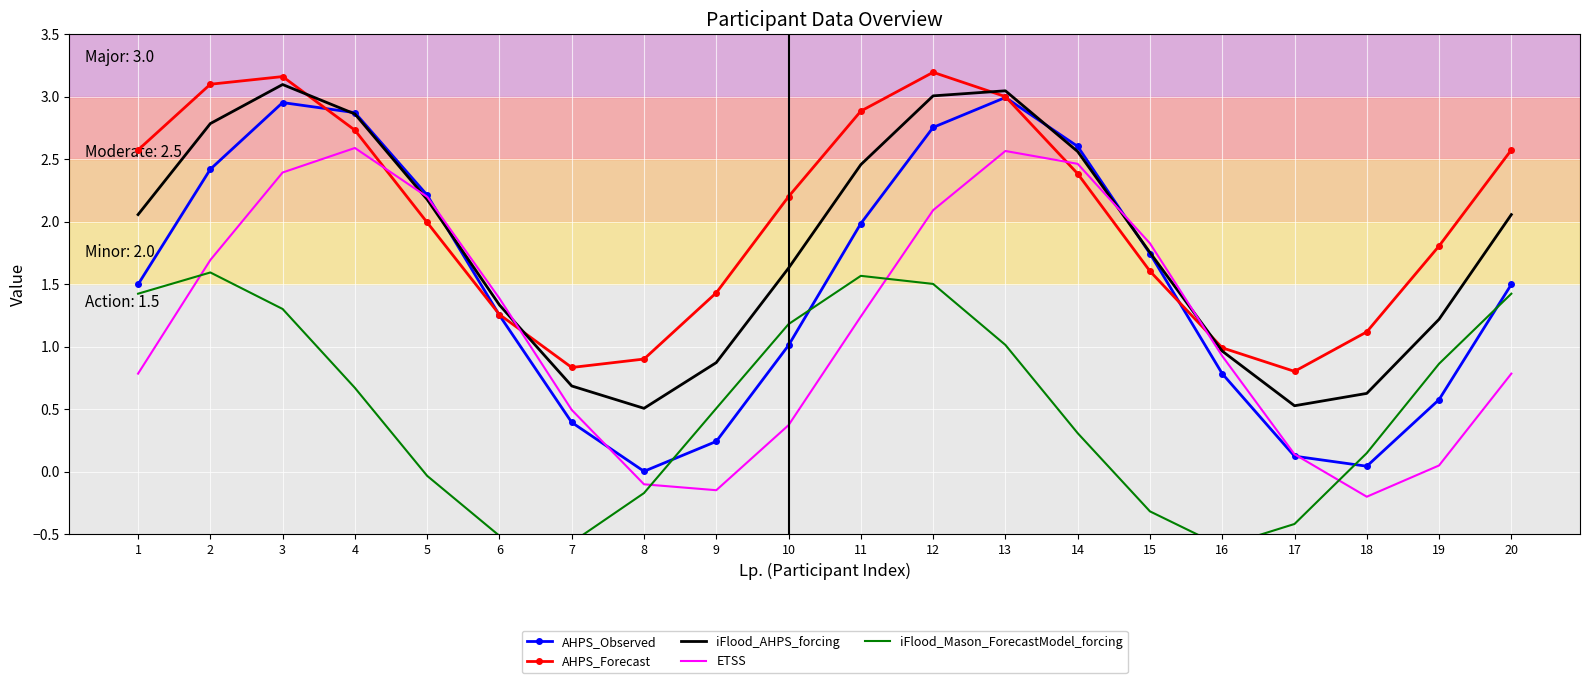

What is the difference between the maximum and minimum values in the iFlood_Mason_ForecastModel_forcing series?

2.2